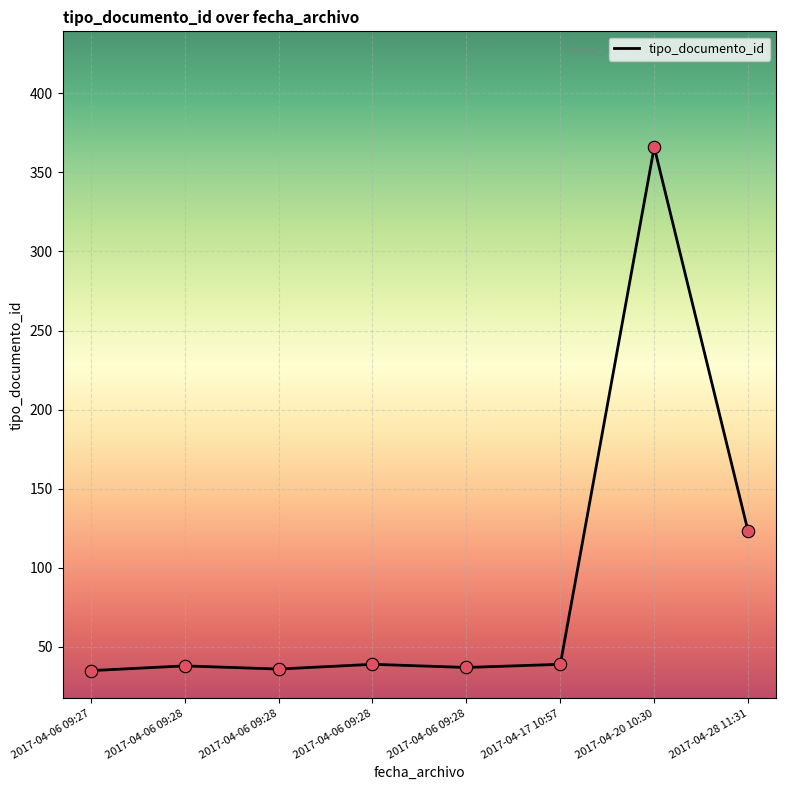

Between 2017-04-20 10:30 and 2017-04-06 09:28, which is larger?

2017-04-20 10:30